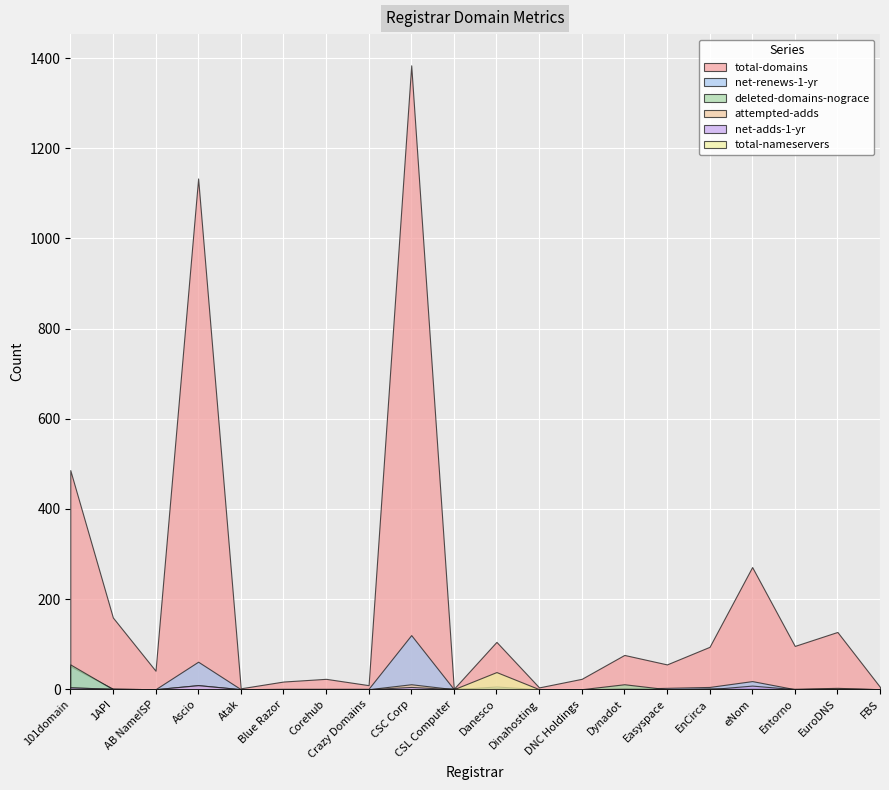

At how many categories does at least one series exceed 907?

2